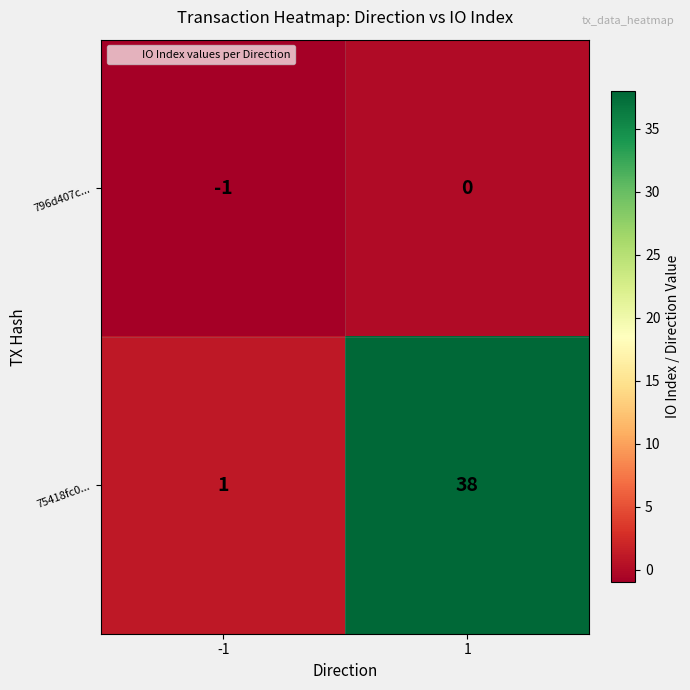

Which series has the largest total across all categories?

75418fc0...